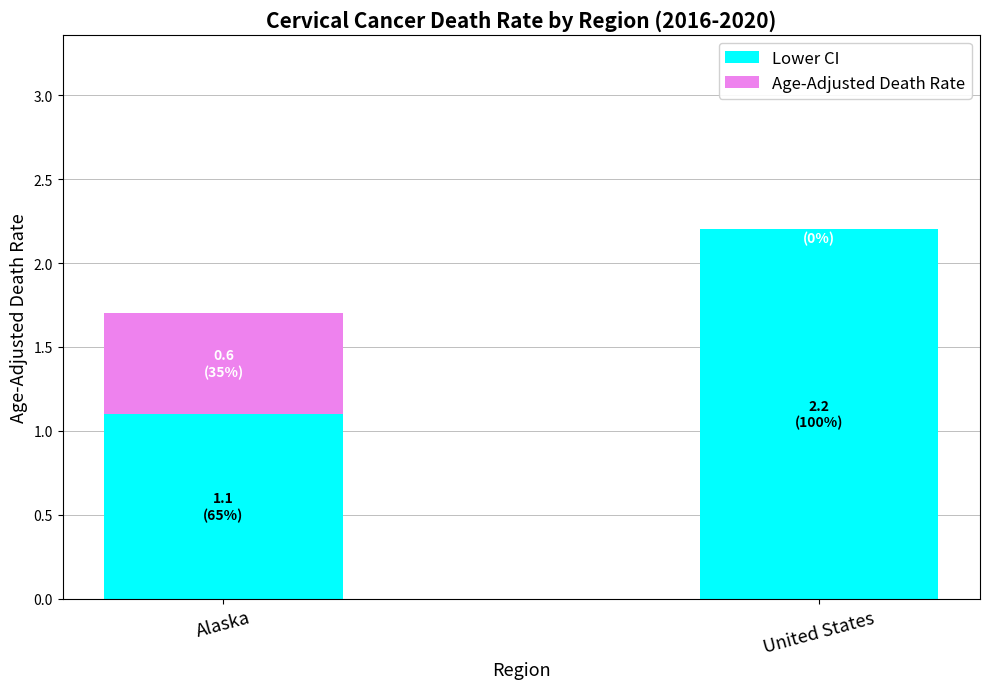

At which label does Lower CI first exceed 2?

United States